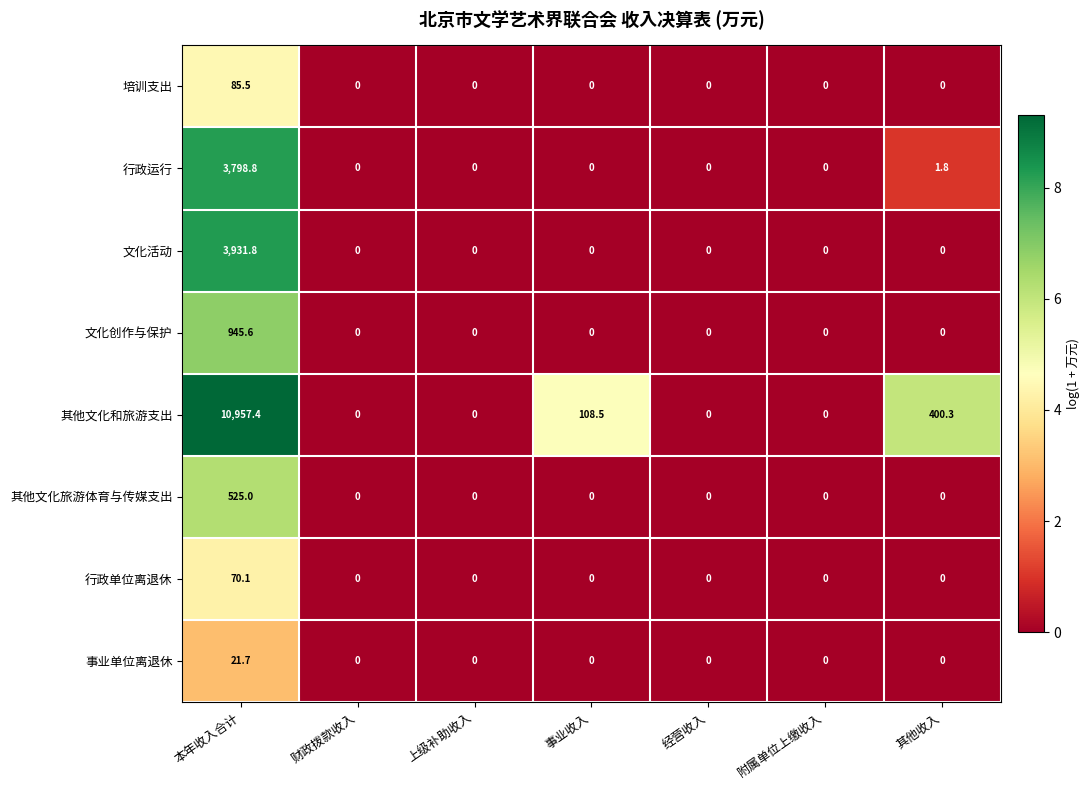

Rank the series by their maximum value, from lowest to highest.

事业单位离退休, 行政单位离退休, 培训支出, 其他文化旅游体育与传媒支出, 文化创作与保护, 行政运行, 文化活动, 其他文化和旅游支出